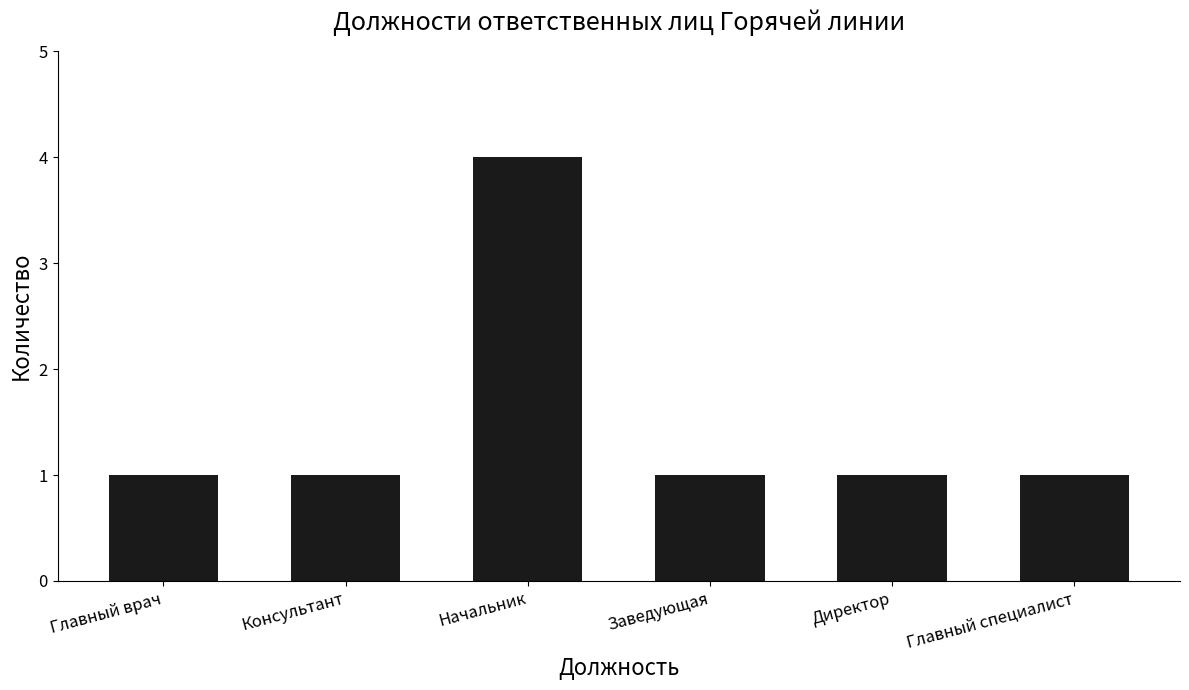

What is the maximum value shown in the chart?

4